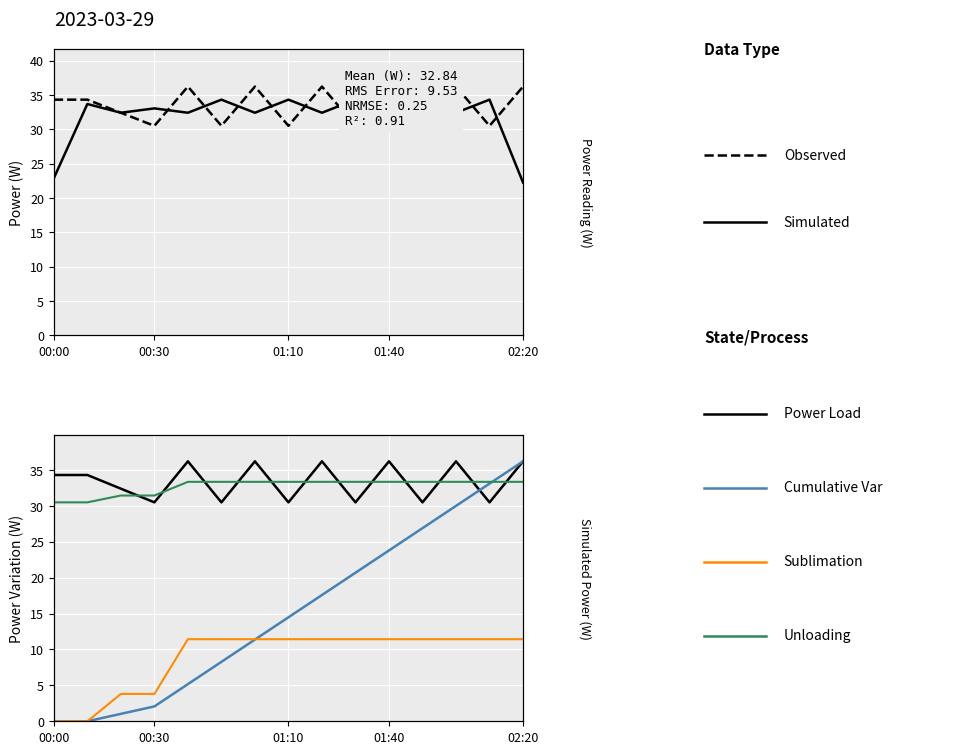

How many lines are shown in the chart?

6